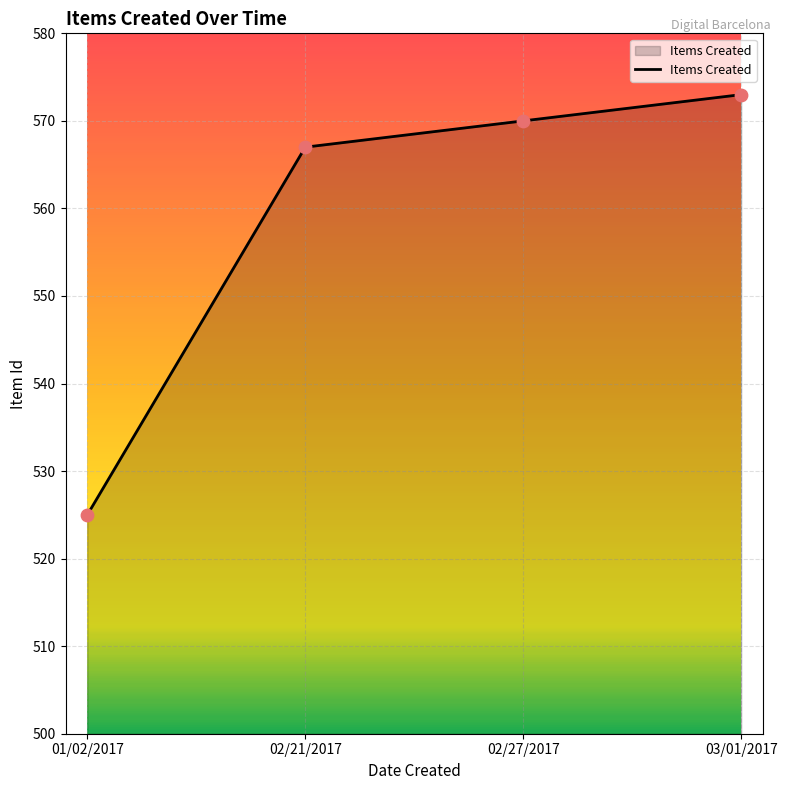

What is the change in value from 01/02/2017 to 03/01/2017?

+48